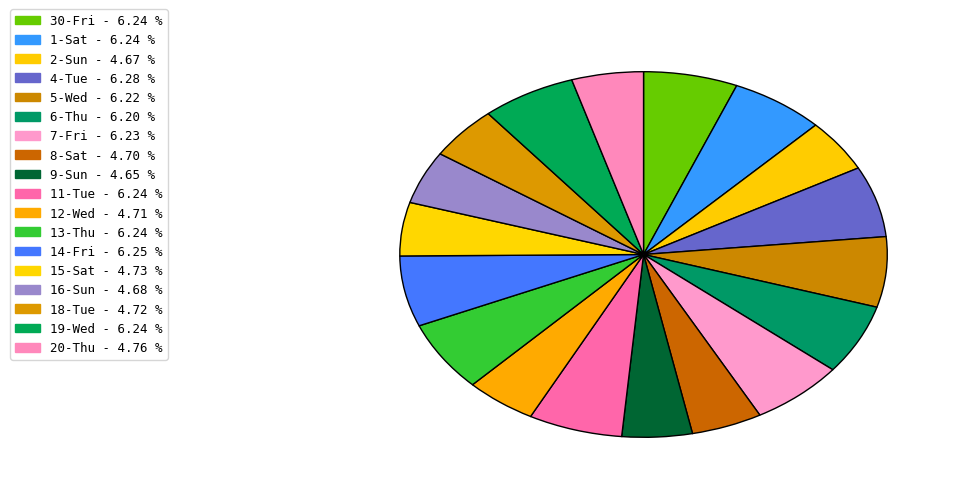

Count the number of slices in the pie.

18